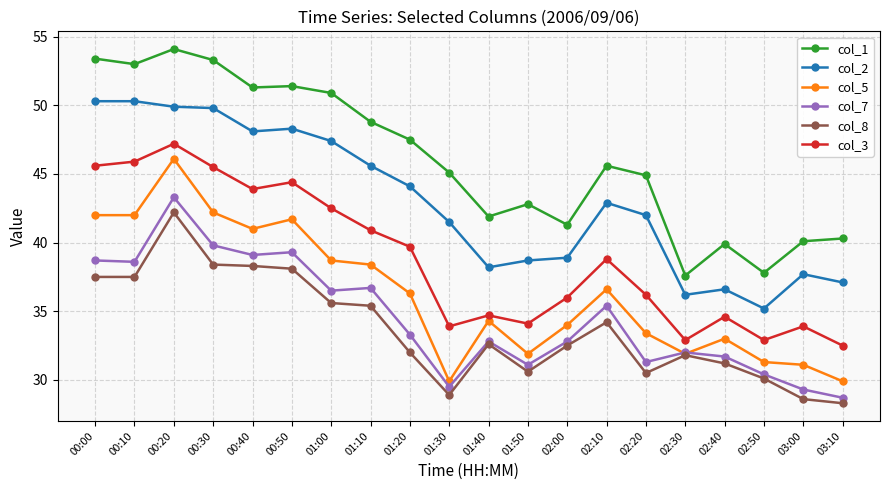

At 01:10, list the series in order from smallest to largest.

col_8, col_7, col_5, col_3, col_2, col_1